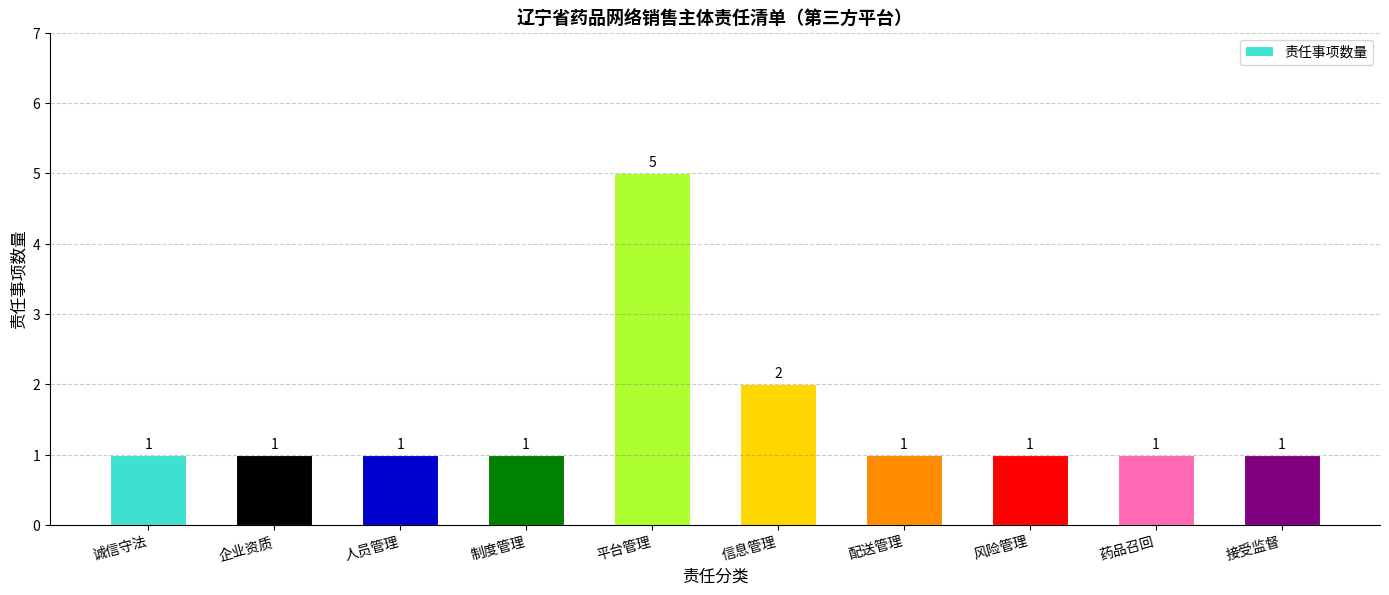

The chart shows a value of 1 at 药品召回. True or false?

True